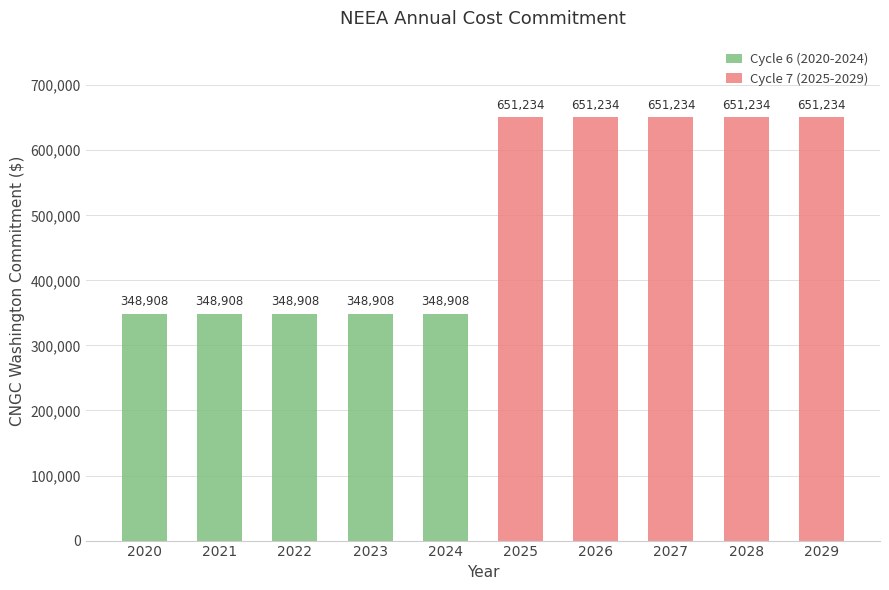

What is the total value across all series at 2028?

651234